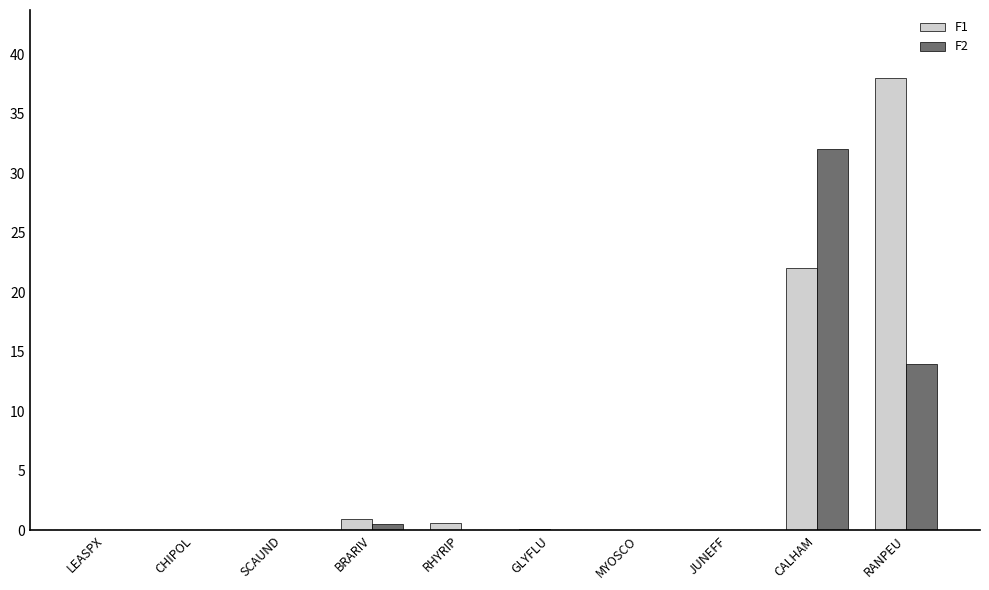

True or false: F1 has a value of 0.0 at SCAUND.

True